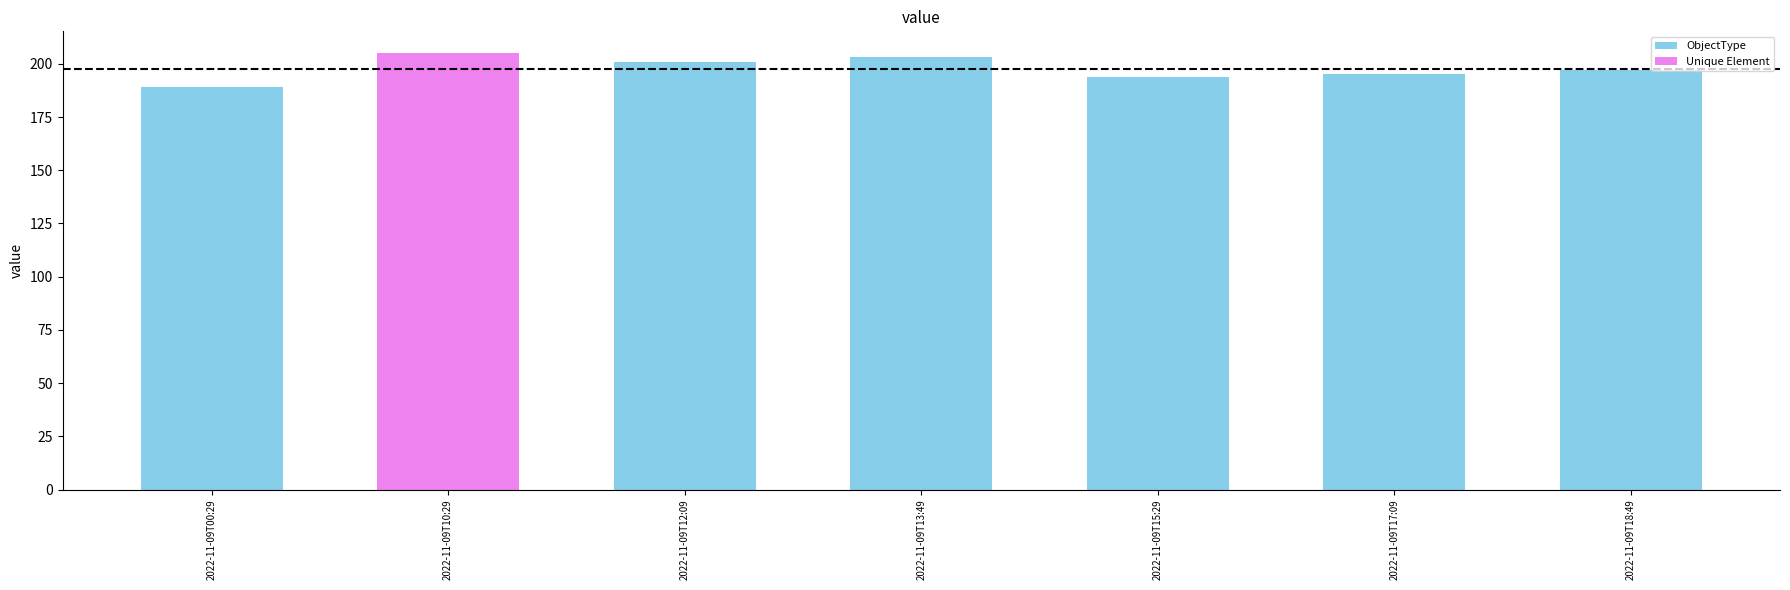

Where is the data nearest to the value 197?

2022-11-09T18:49